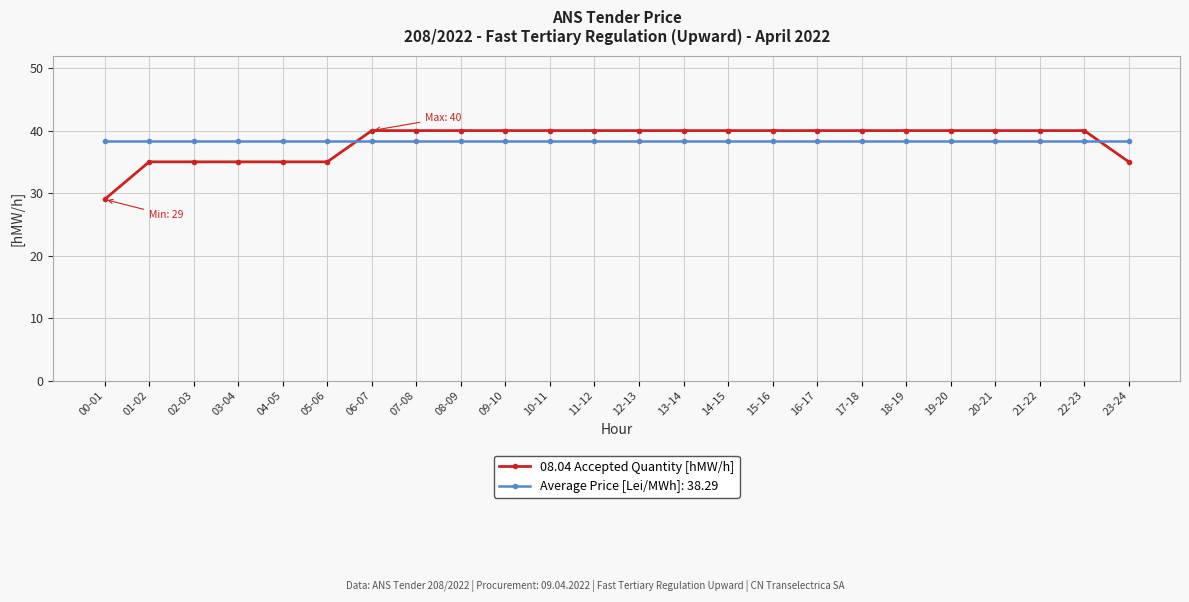

What is the difference between the highest and lowest values at 10-11?

1.7